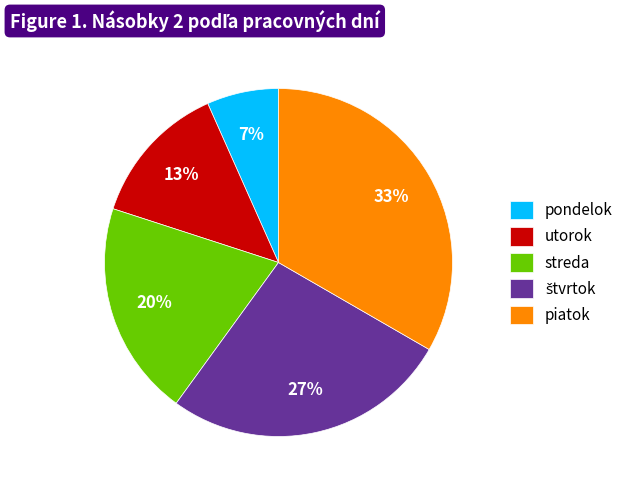

To the nearest percent, what is the difference between the utorok and piatok slice percentages?

20%